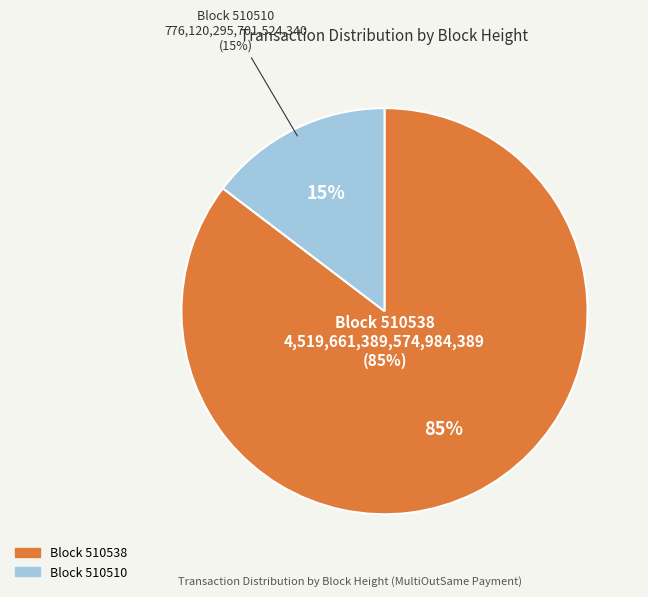

What percentage is NOT represented by 510538?

14.7%